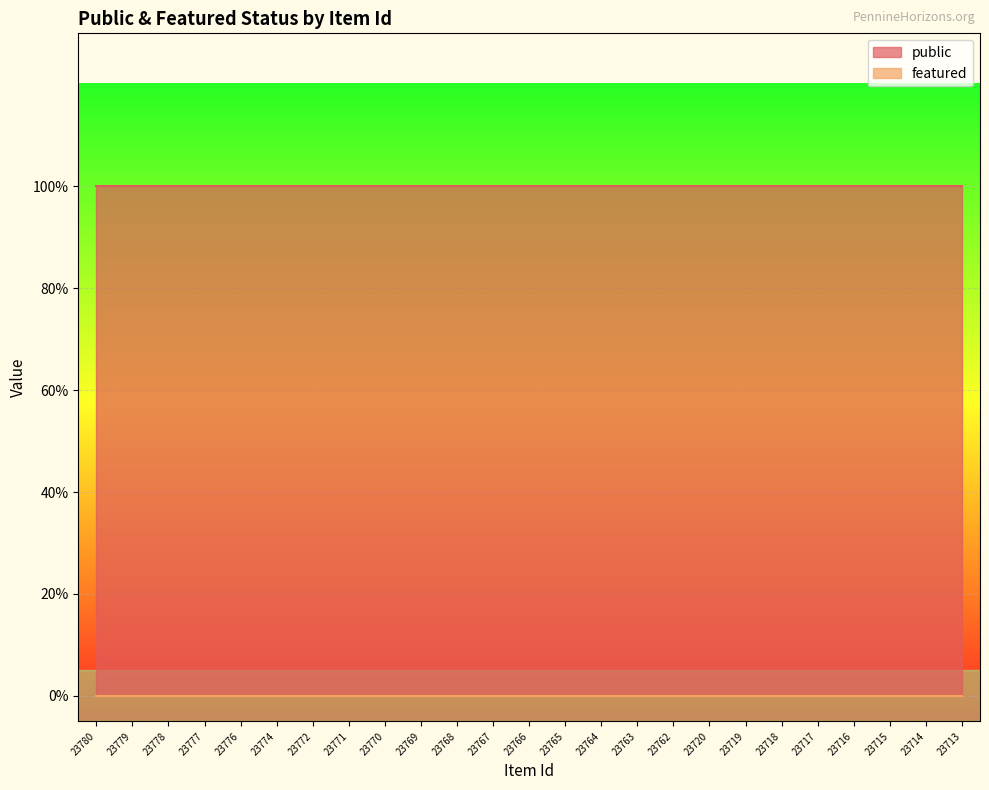

Reading left to right, what are all the values shown in this chart?

public: 23780=1	23779=1	23778=1	23777=1	23776=1	23774=1	23772=1	23771=1	23770=1	23769=1	23768=1	23767=1	23766=1	23765=1	23764=1	23763=1	23762=1	23720=1	23719=1	23718=1	23717=1	23716=1	23715=1	23714=1	23713=1
featured: 23780=0	23779=0	23778=0	23777=0	23776=0	23774=0	23772=0	23771=0	23770=0	23769=0	23768=0	23767=0	23766=0	23765=0	23764=0	23763=0	23762=0	23720=0	23719=0	23718=0	23717=0	23716=0	23715=0	23714=0	23713=0